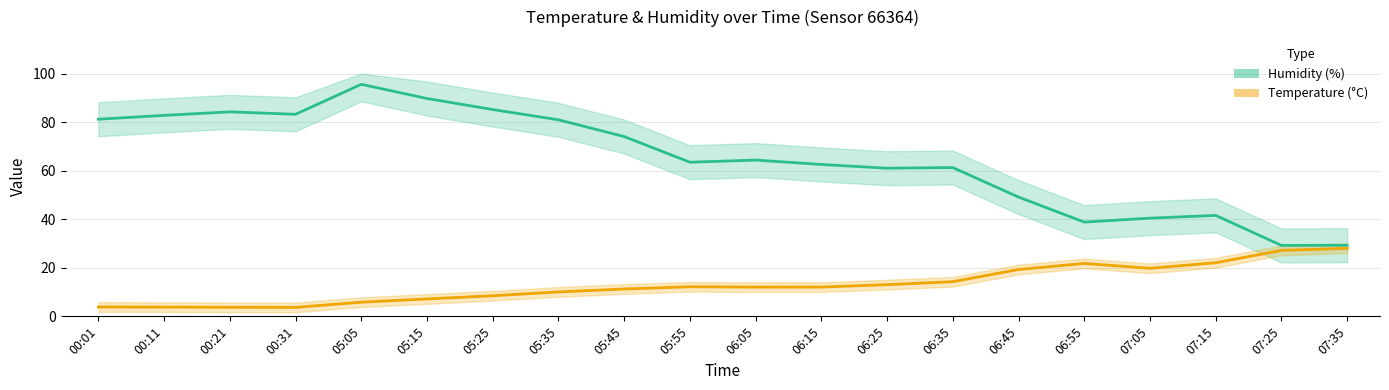

At which category is the sum across all series the highest?

05:05